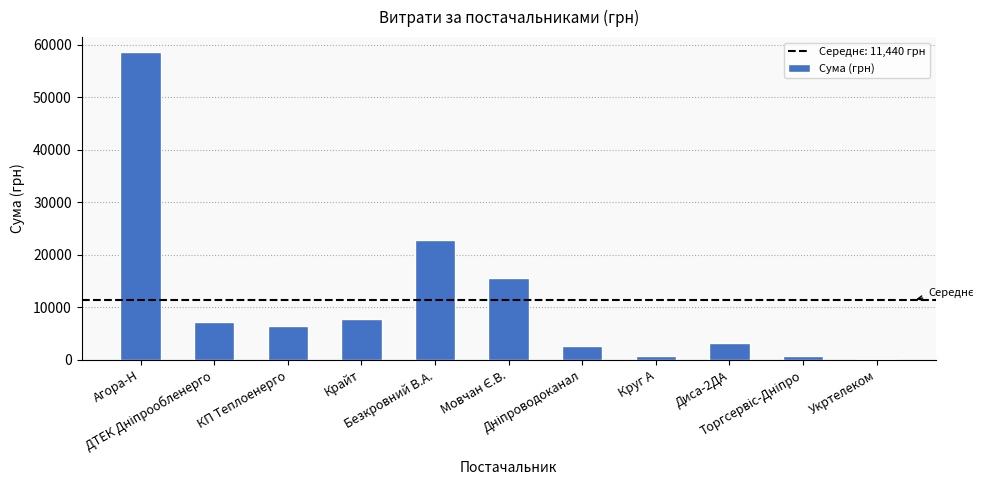

Count the number of values greater than 6510.

6